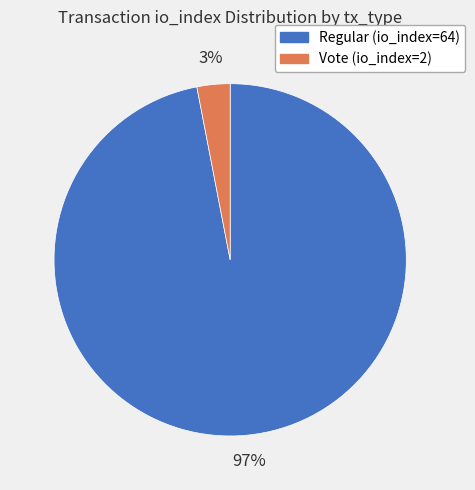

What is the largest slice in the pie chart?

Regular (io_index=64)